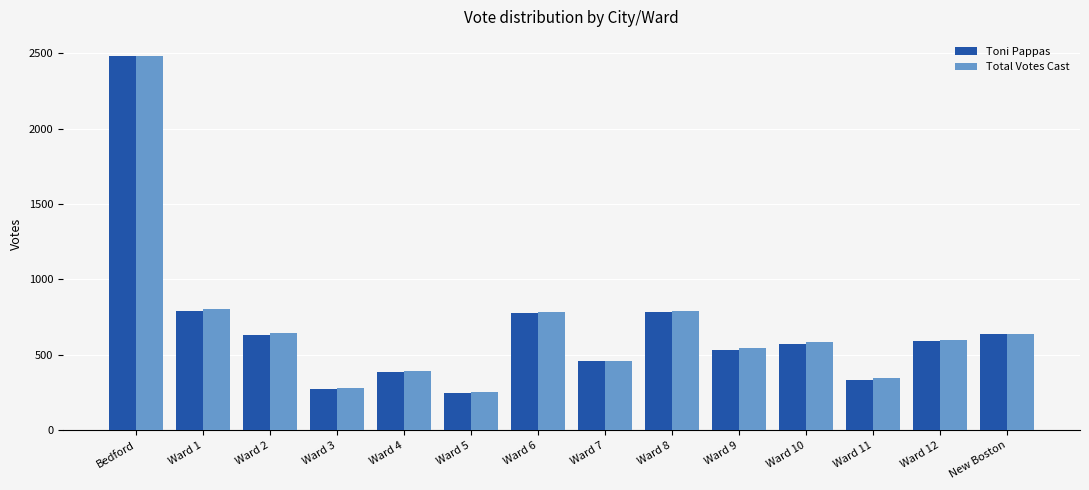

At which category is the sum across all series the highest?

Bedford